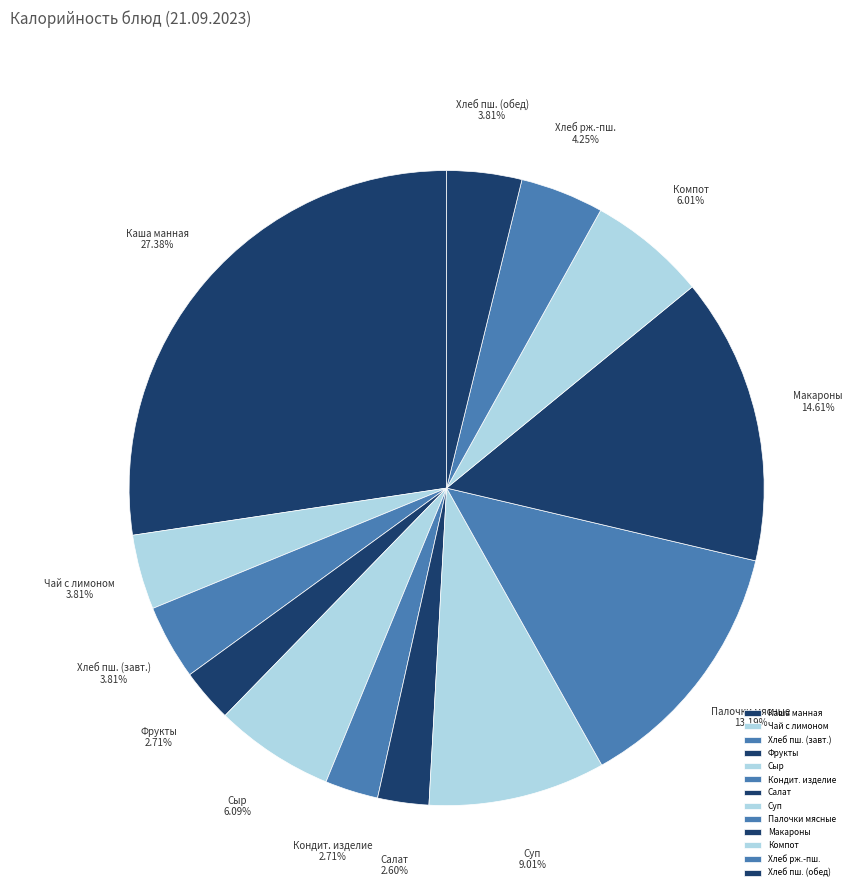

What is the ratio of the value at Хлеб рж.-пш. to the value at Хлеб пш. (завт.)?

1.1